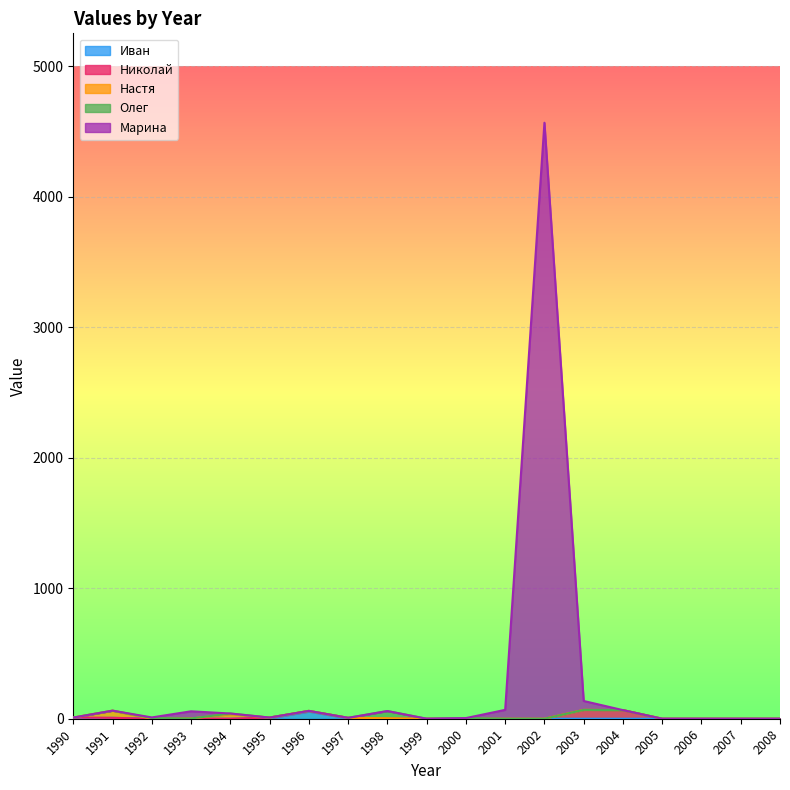

Between which two adjacent categories do Марина and Олег first intersect?

1993 and 1994